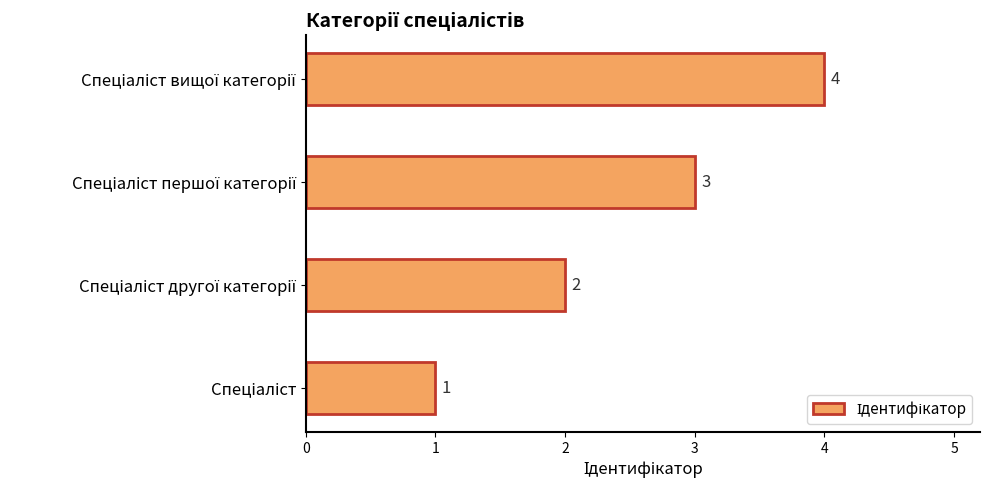

Count the number of data series in this chart.

1